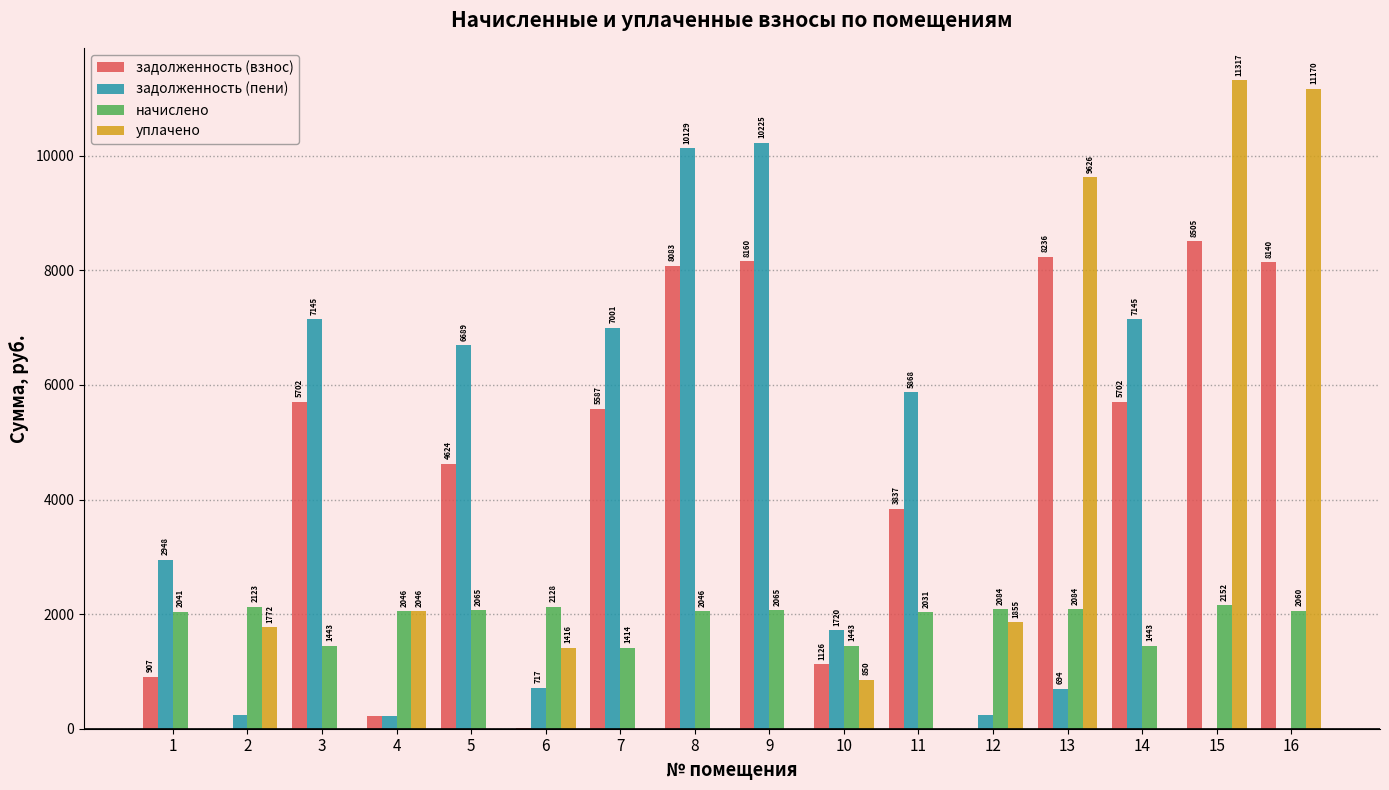

How many data points in задолженность (пени) are above 2948?

8